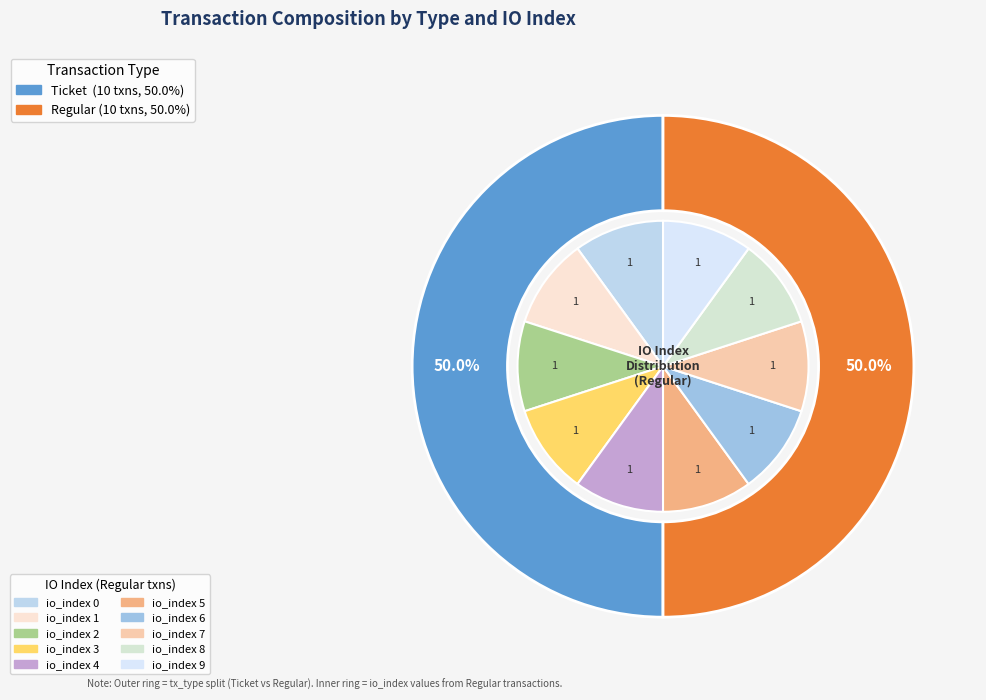

Is there any slice that represents more than half of the pie?

No